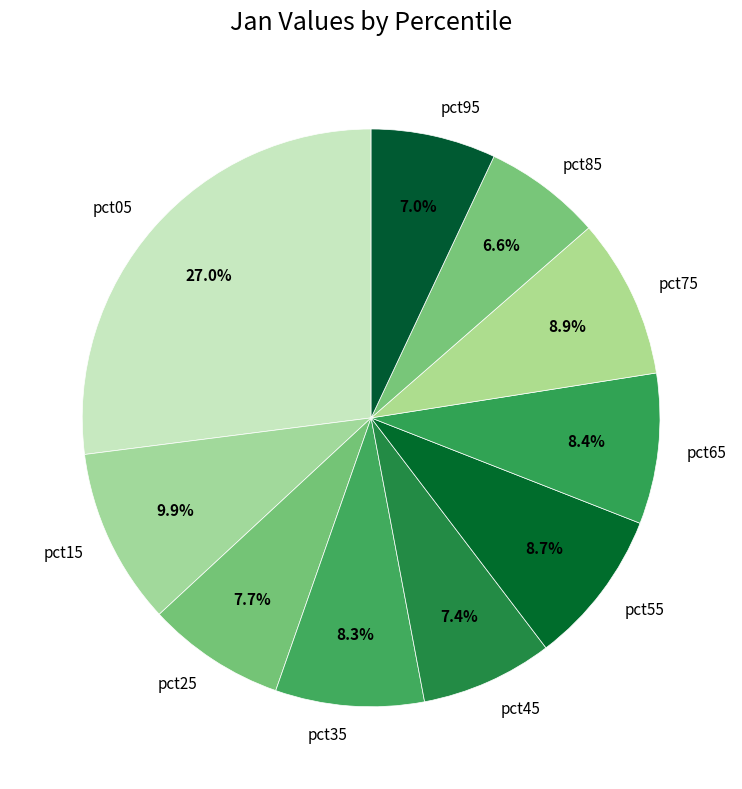

How many slices are in this pie chart?

10